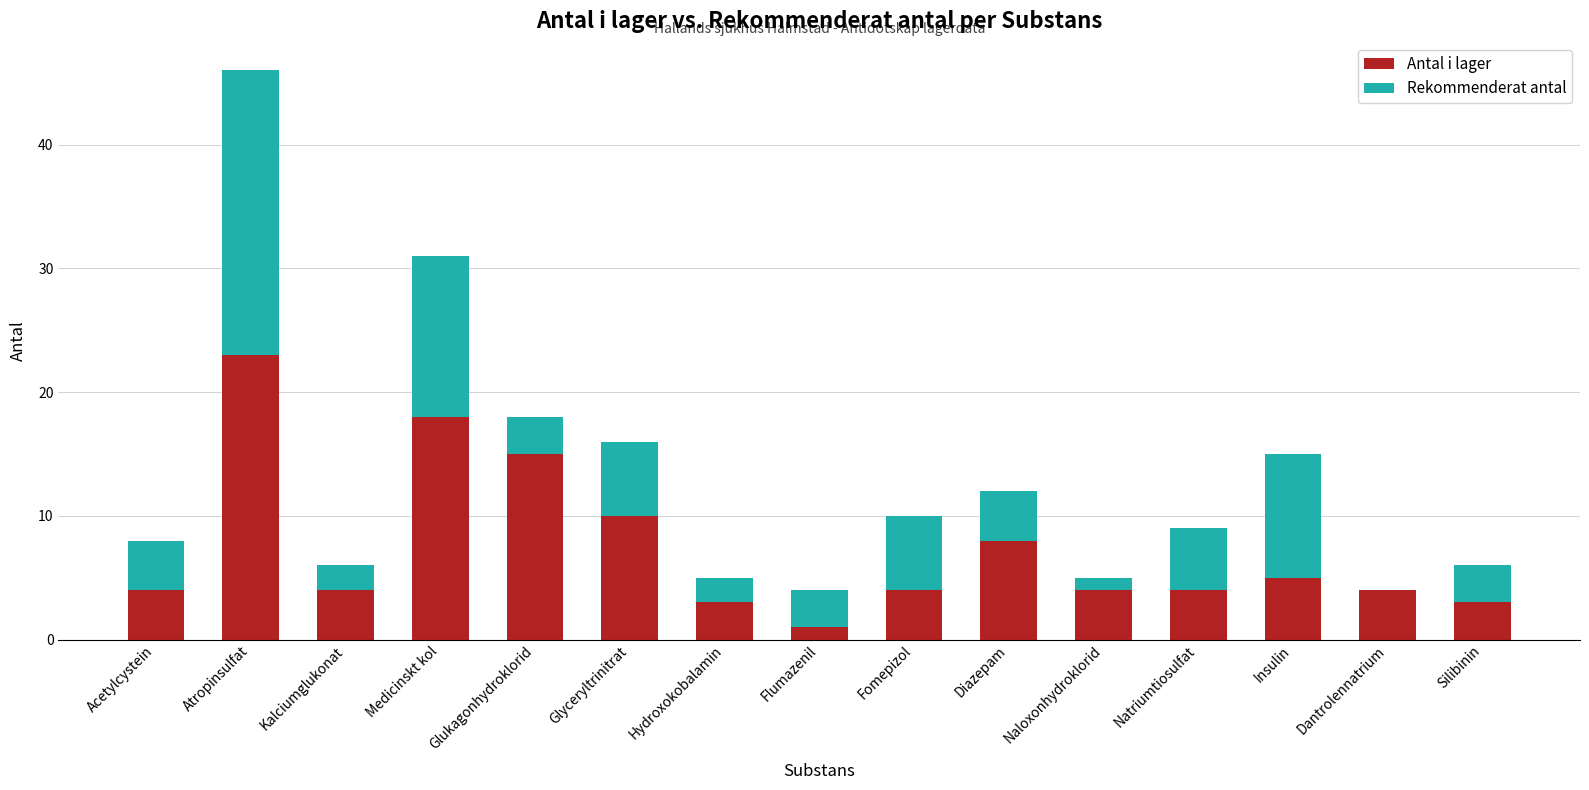

Are the bars horizontal?

No